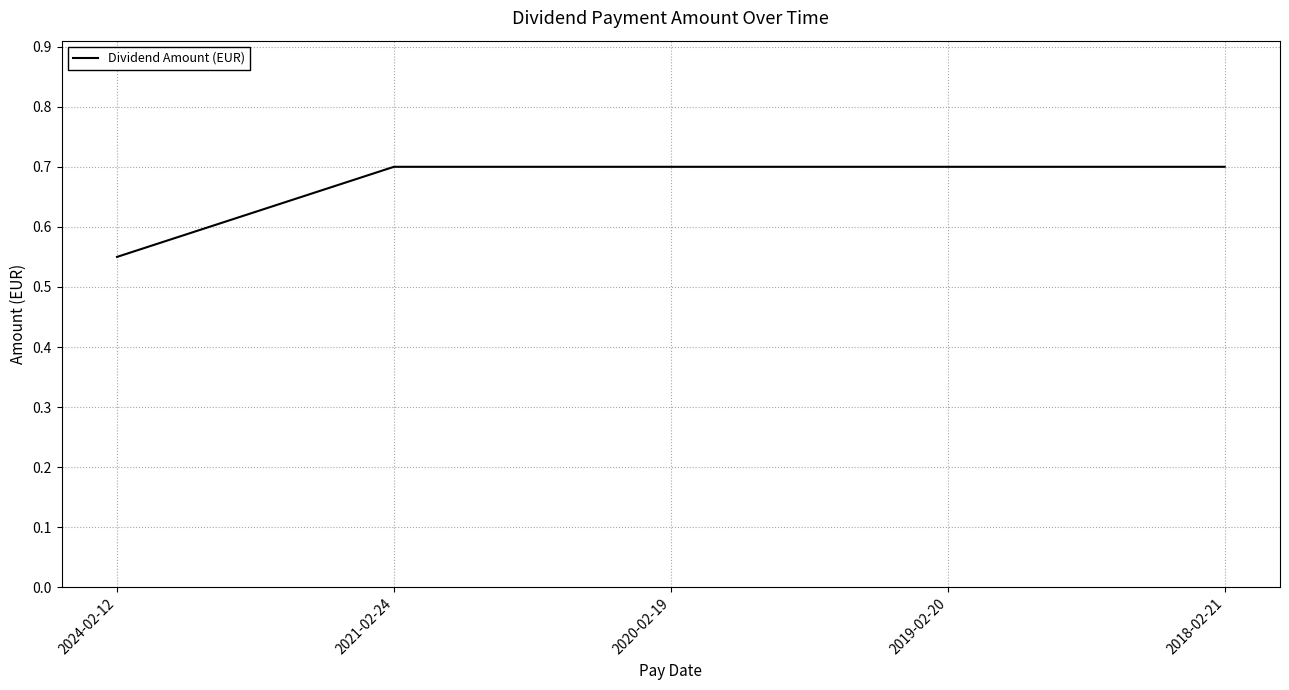

Between 2019-02-20 and 2024-02-12, which is larger?

2019-02-20